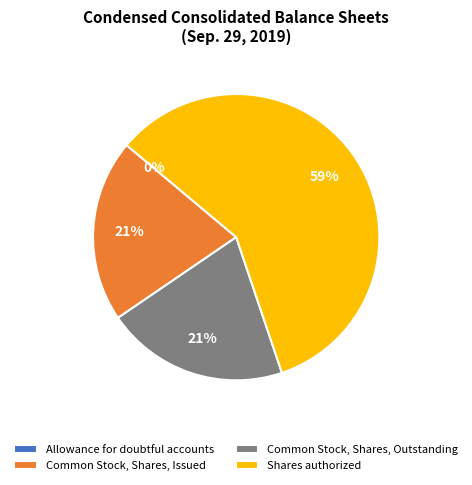

Approximately how many times larger is the value at Common Stock, Shares, Issued compared to Shares authorized?

0.4